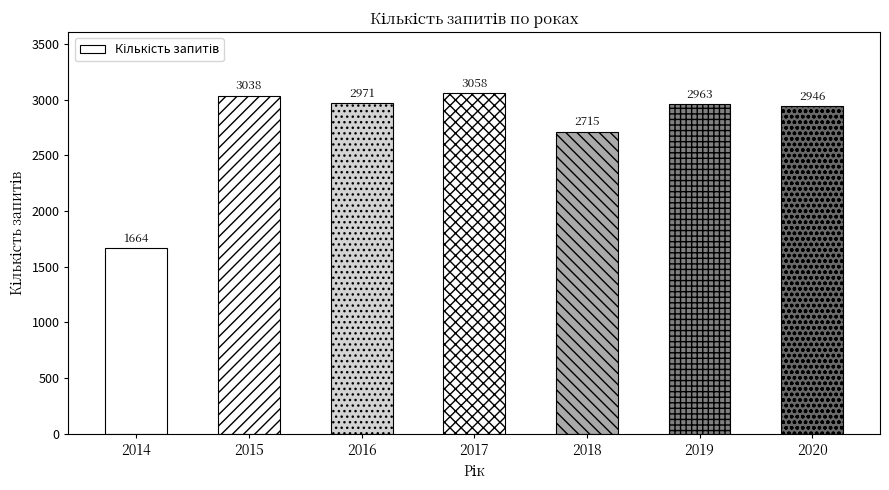

What is the ratio of the value at 2014 to the value at 2018?

0.6